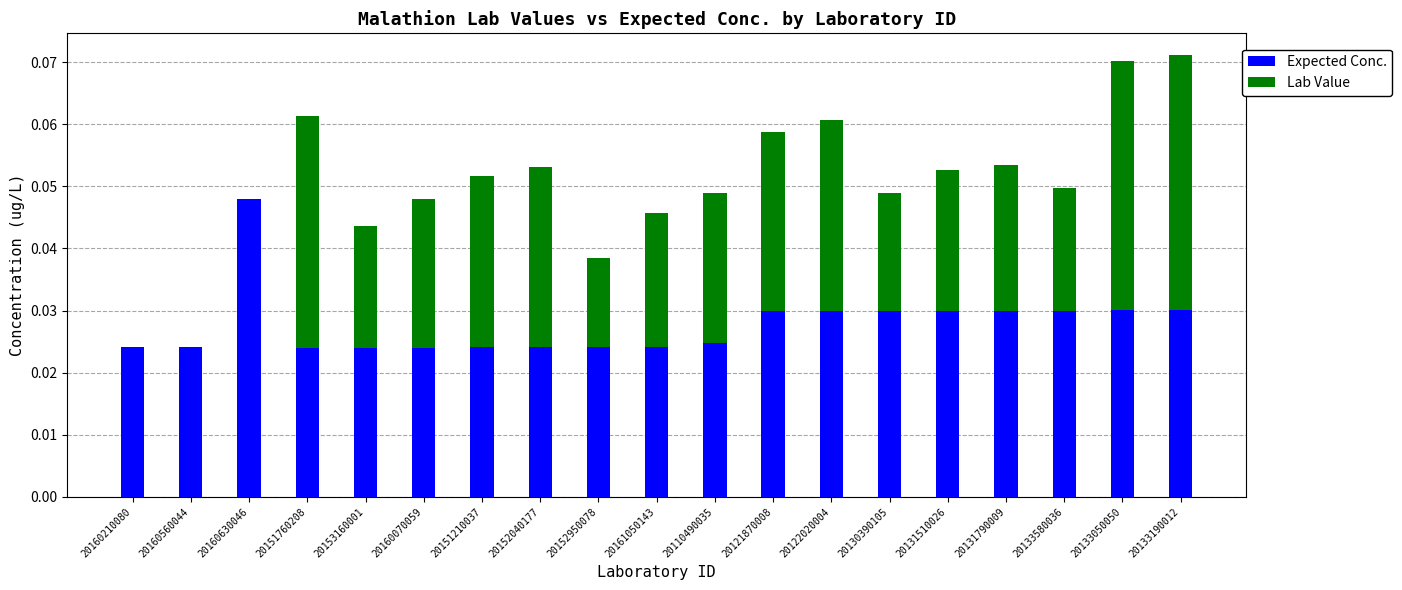

True or false: Expected Conc. has a value of 0.0 at 20160630046.

True